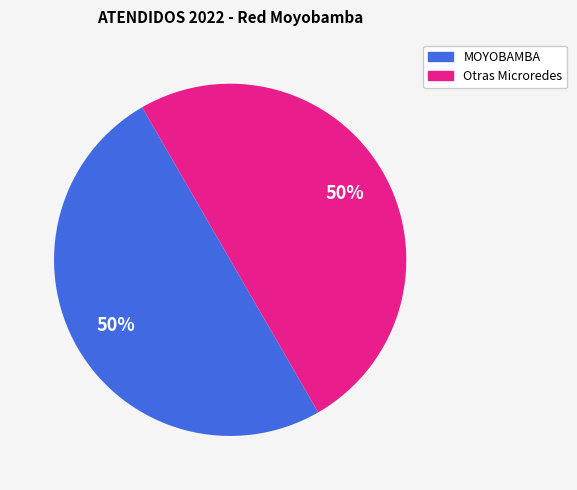

To the nearest percent, what is the average slice percentage?

50%